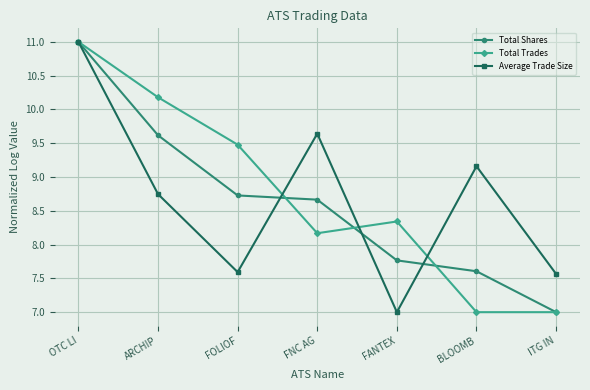

Between FANTEX and BLOOMB, which series saw the biggest shift?

Average Trade Size